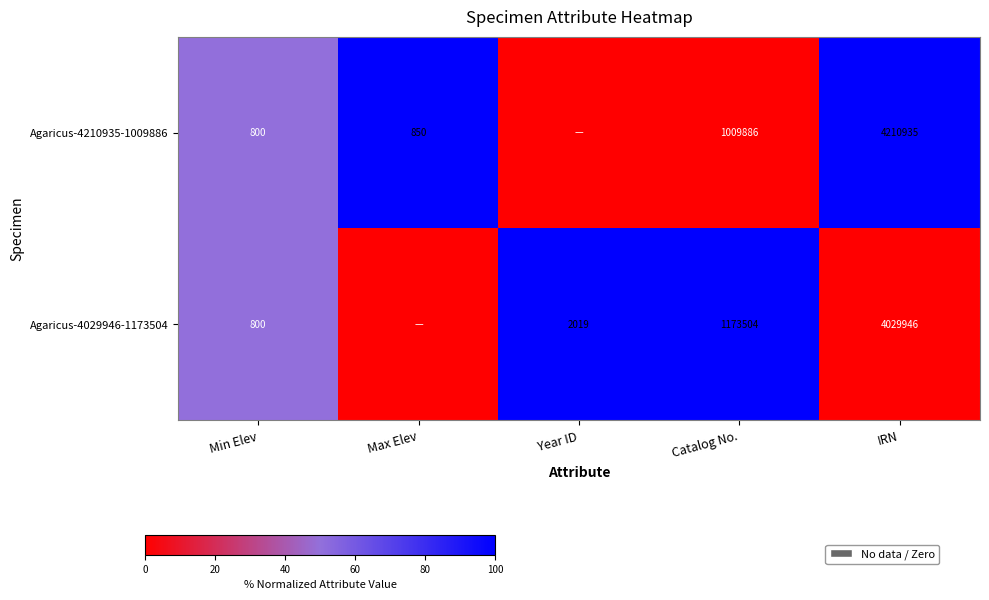

Between Catalog No. and Min Elev, which is larger?

Min Elev